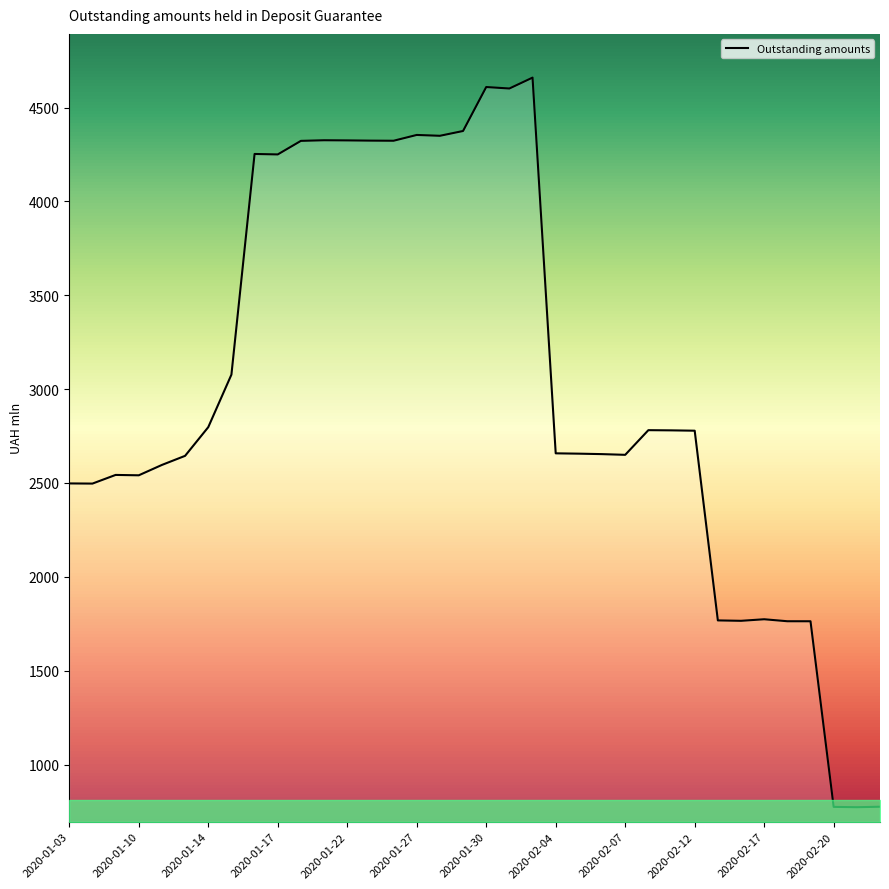

What is the maximum value shown in the chart?

4659.4